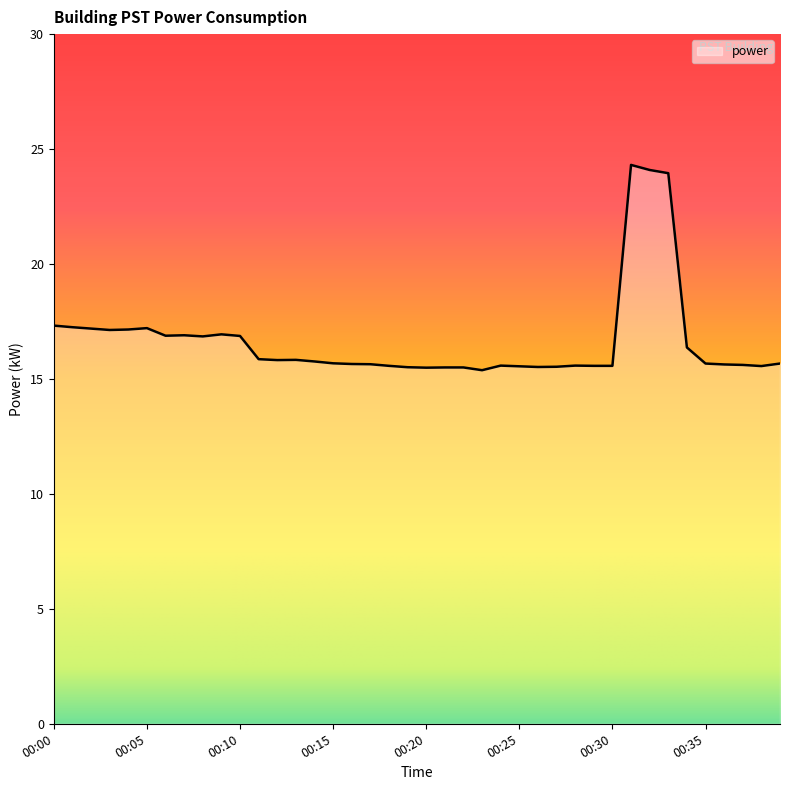

Does the chart display data point markers on the line(s)?

No